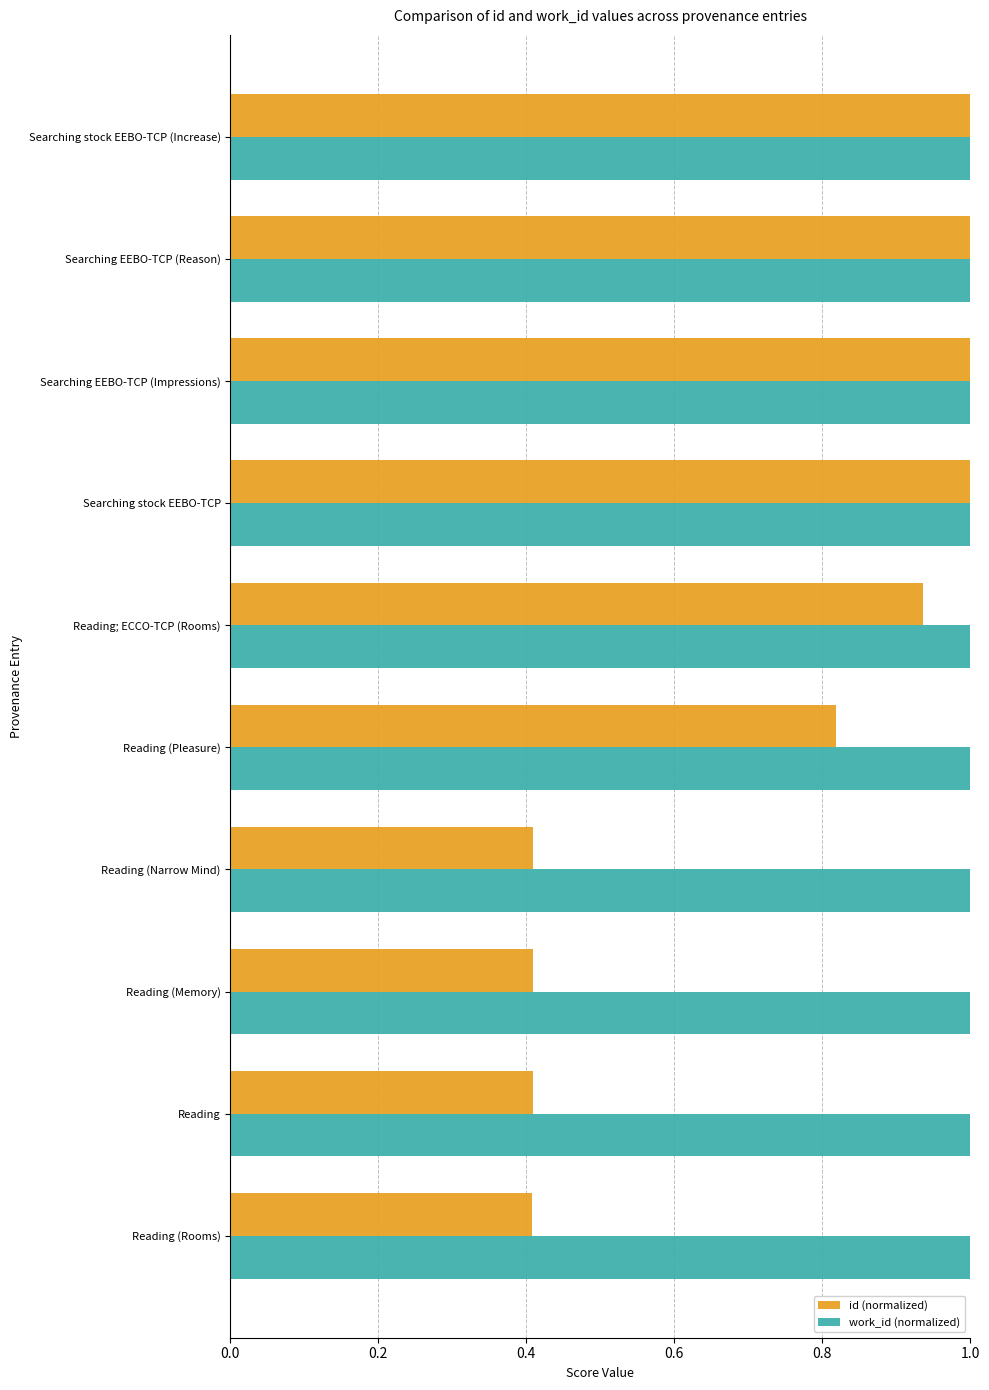

What is the greatest value displayed?

1.0